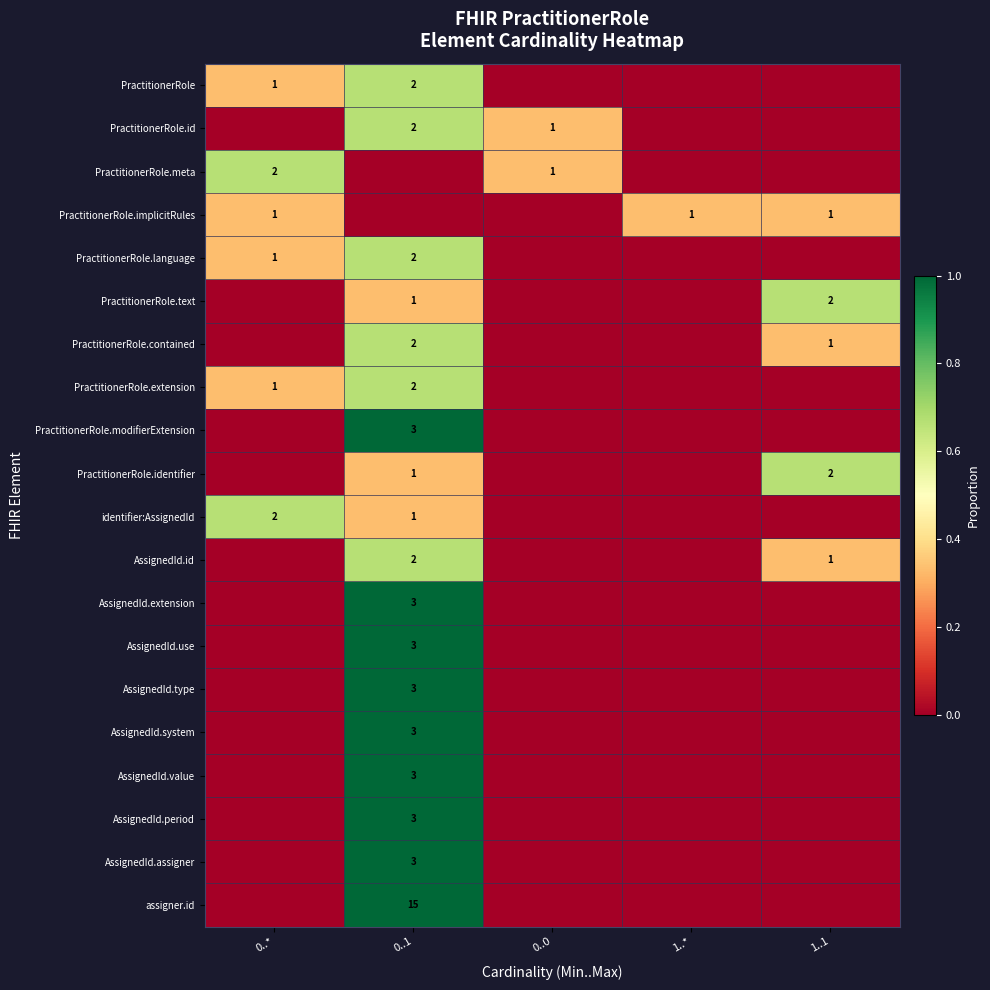

True or false: AssignedId.id has a value of 2 at 1..1.

False